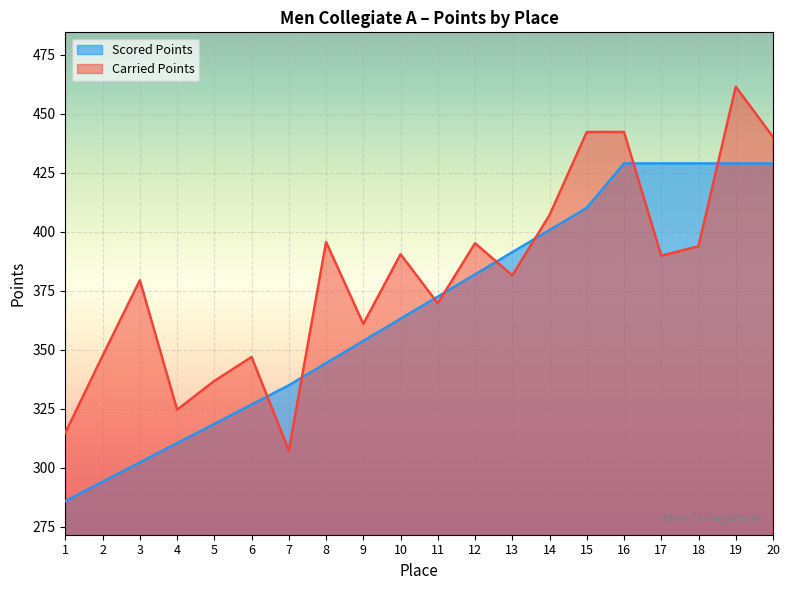

At which label does Carried Points first exceed 389?

8